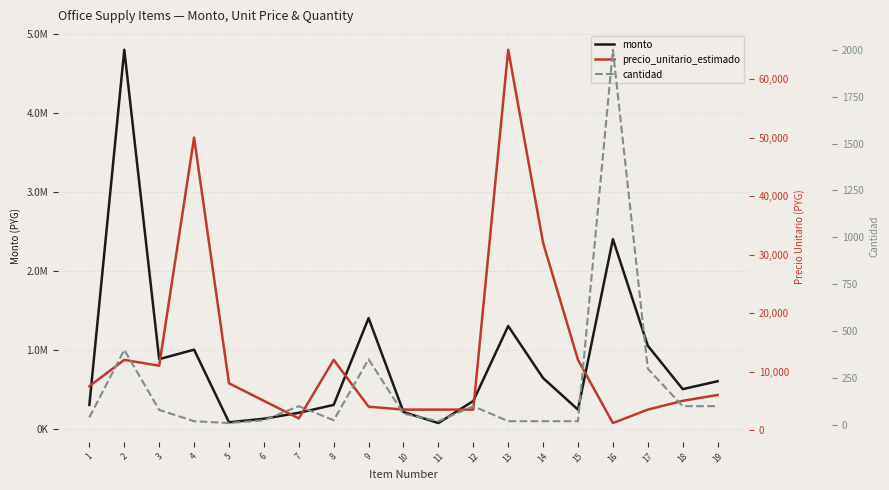

Is the value of monto at 4 greater than the value of precio_unitario_estimado at 5?

Yes